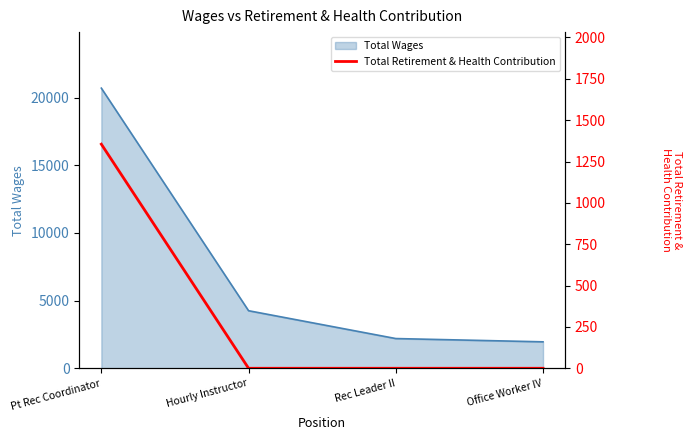

Where is the data nearest to the value 677?

Hourly Instructor